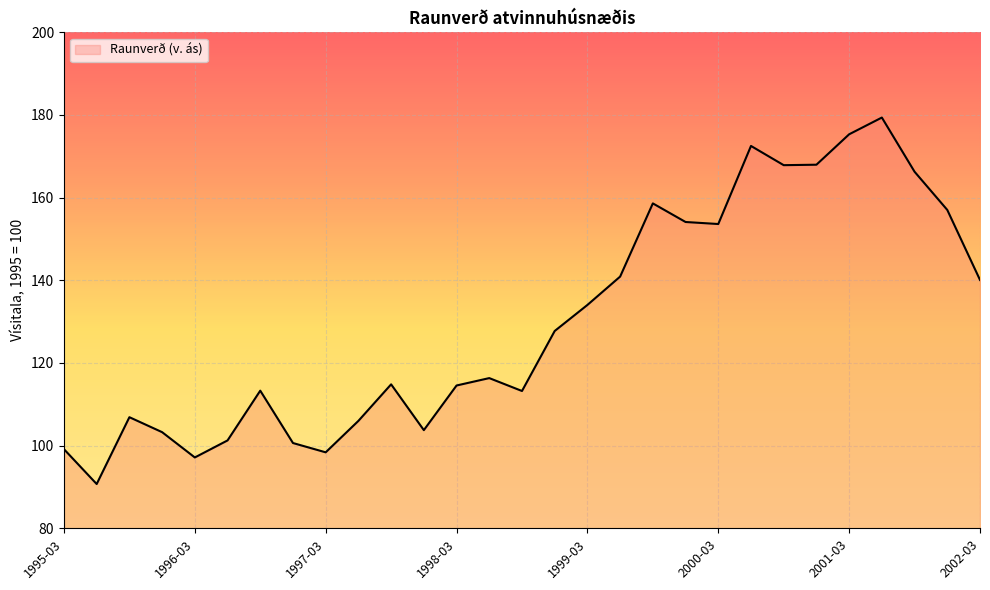

What is the maximum value shown in the chart?

179.4